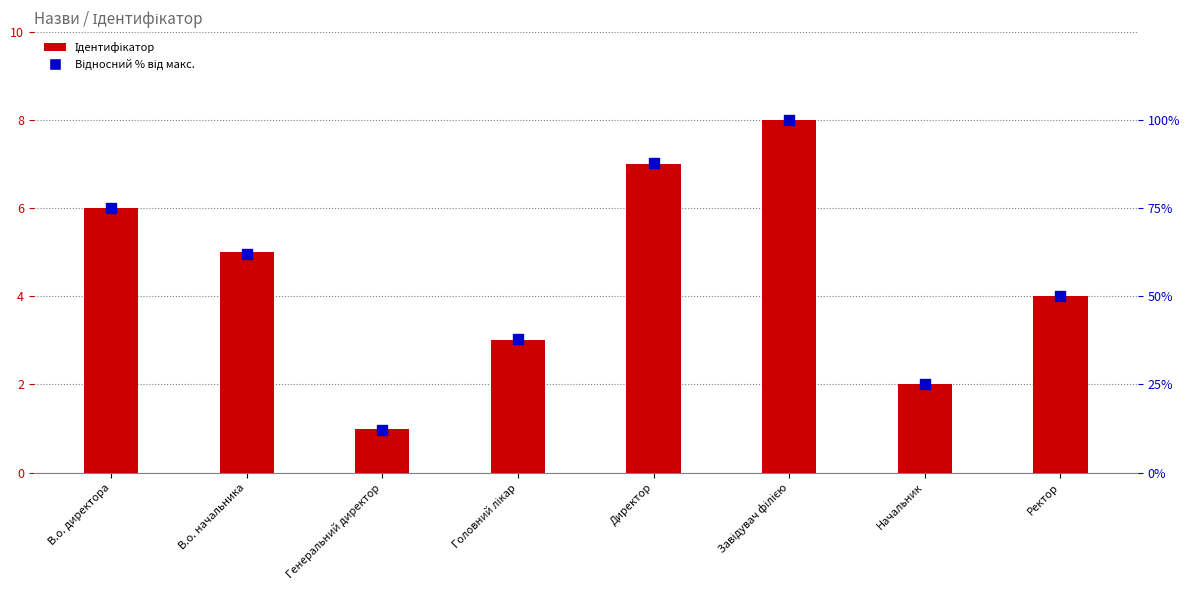

At how many categories does at least one series exceed 39?

5